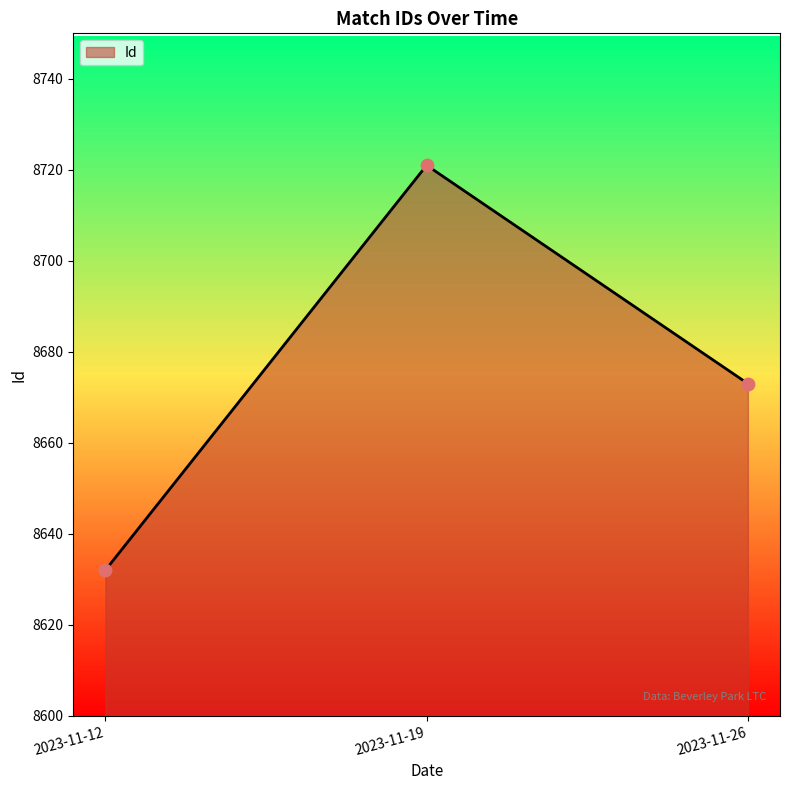

What is the change in value from 2023-11-12 to 2023-11-19?

+89